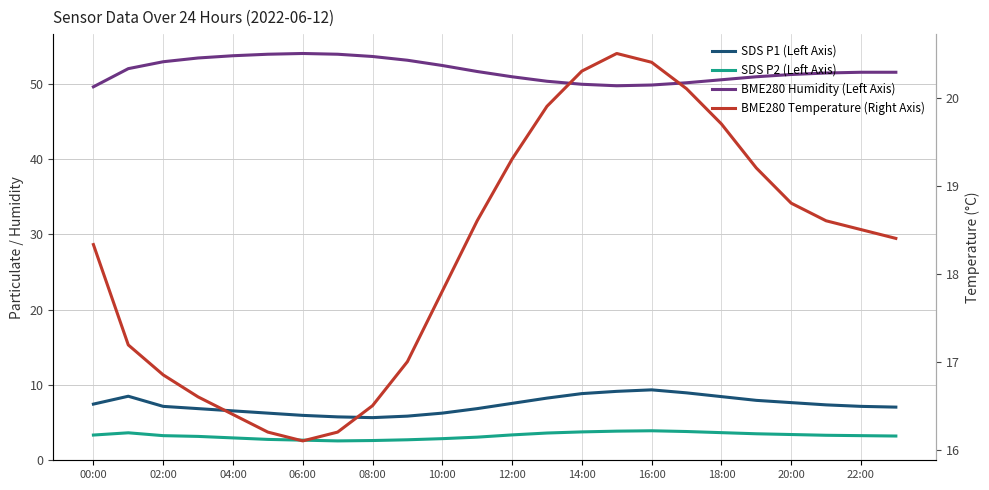

Which series has the widest spread of values?

BME280 Humidity (Left Axis)